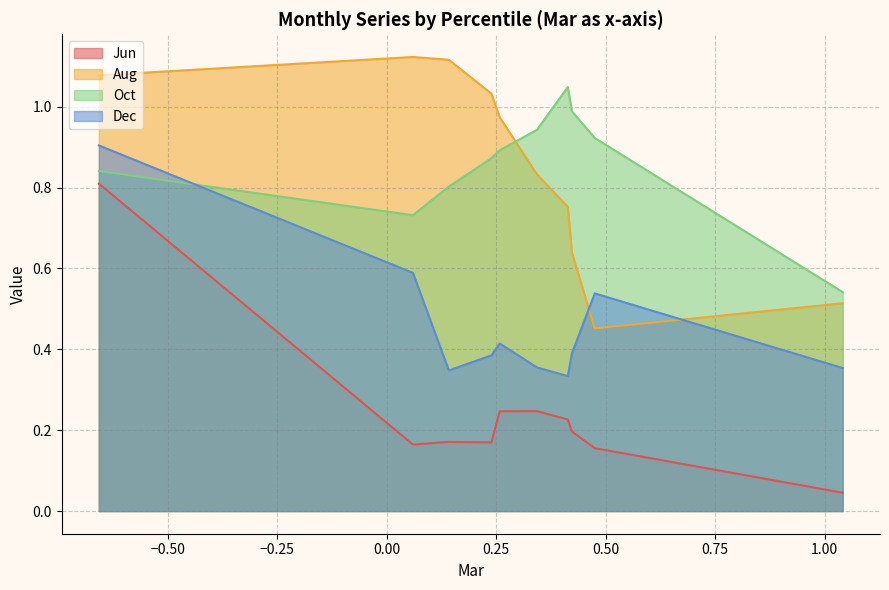

The value of Dec at pct15 is 0.6. True or false?

True